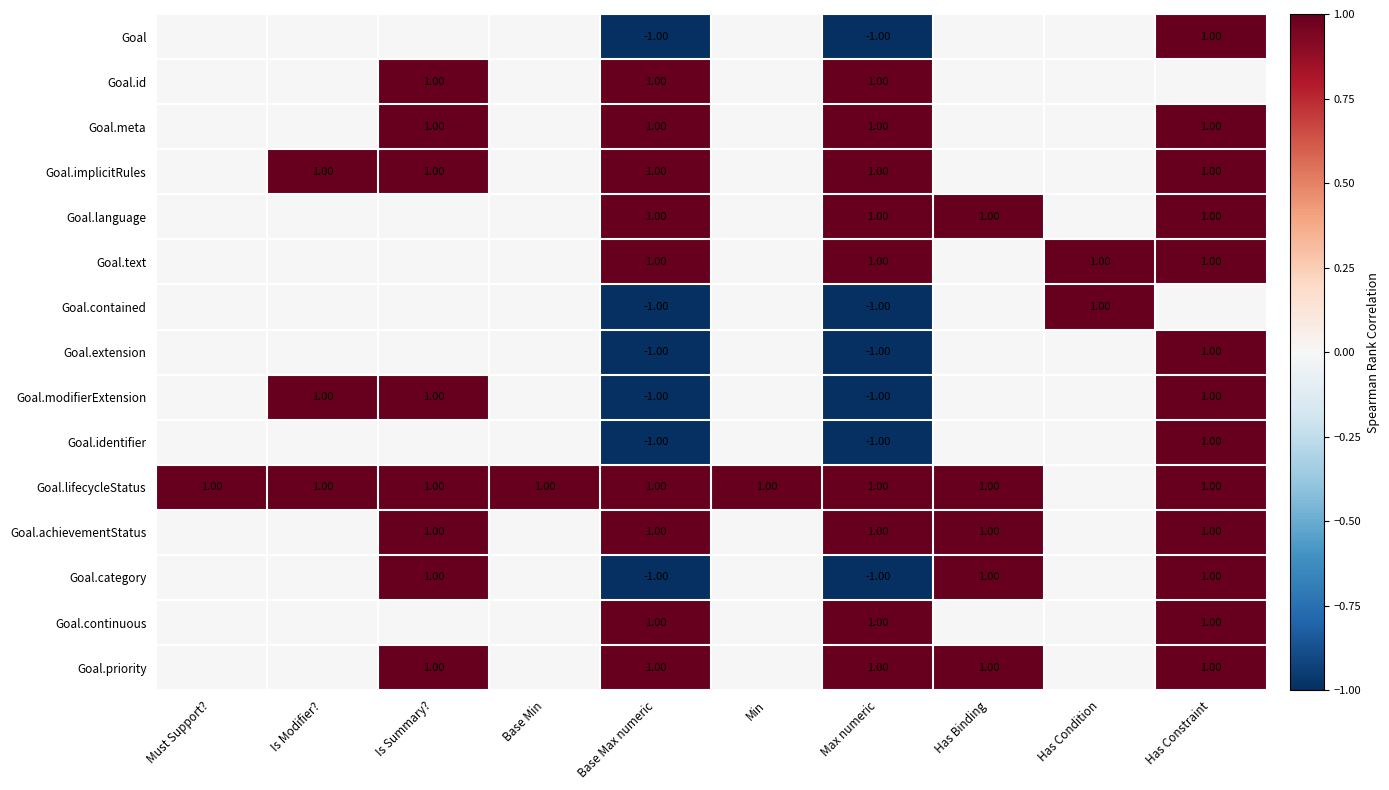

True or false: Goal.language has a value of 2 at Has Binding.

False